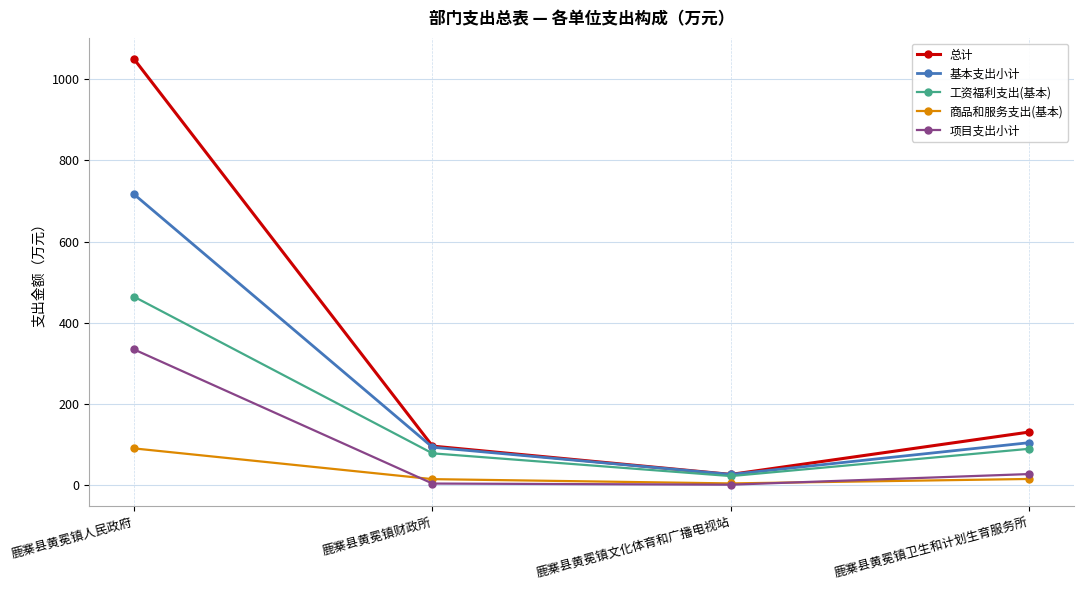

Count the number of data series in this chart.

5